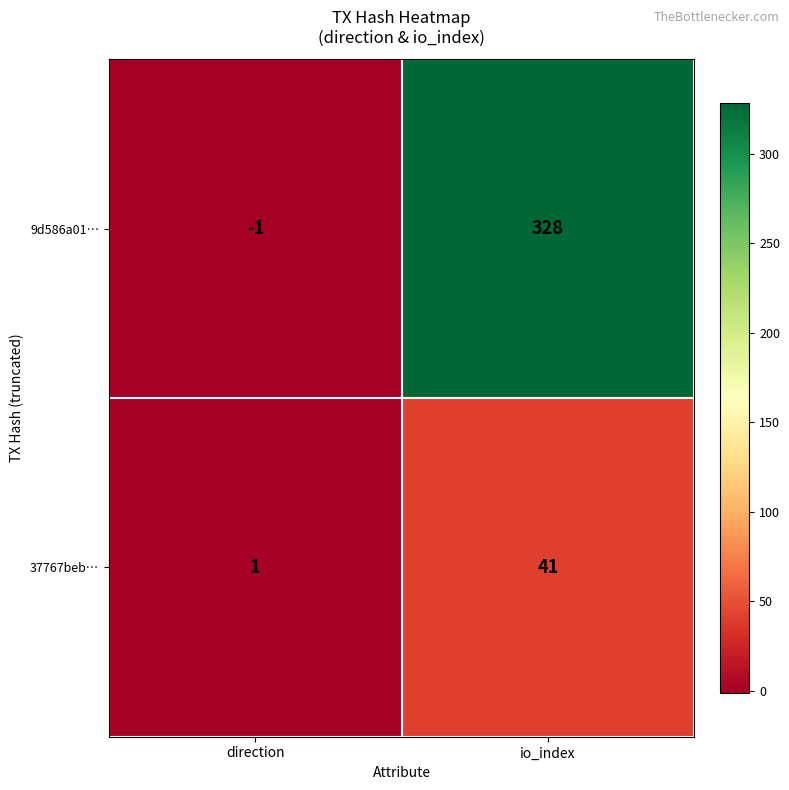

What is the average value of the 9d586a01… series?

164